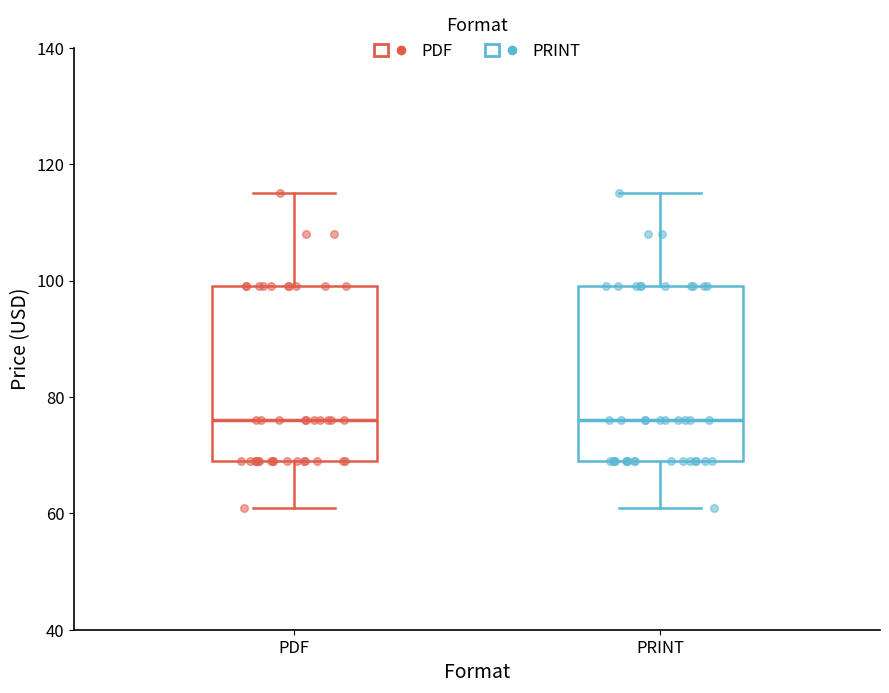

Where is the lower edge of the box for PRINT on the y-axis? The values are not printed on the chart, so give them approximately, as read against the axis.

70